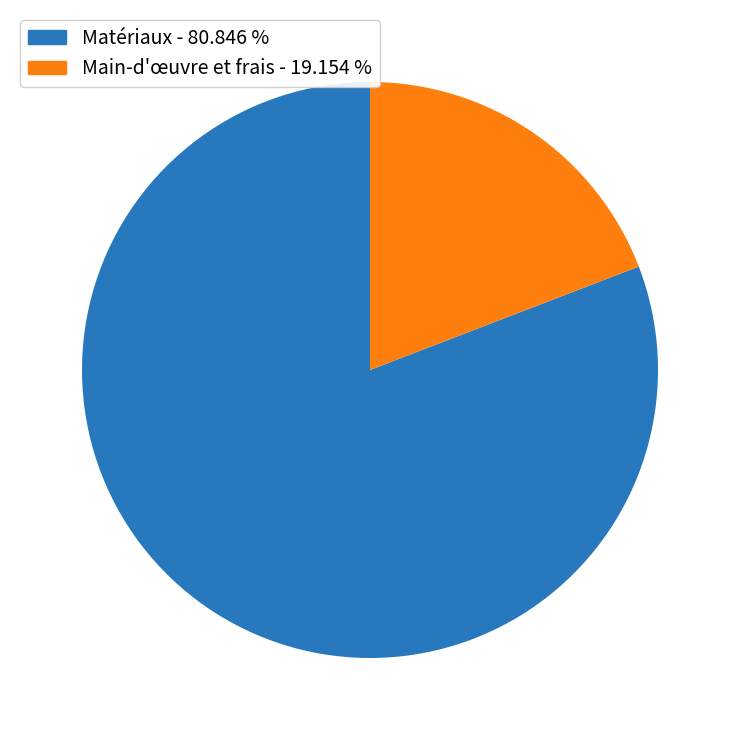

Is there a majority slice in this chart?

Yes